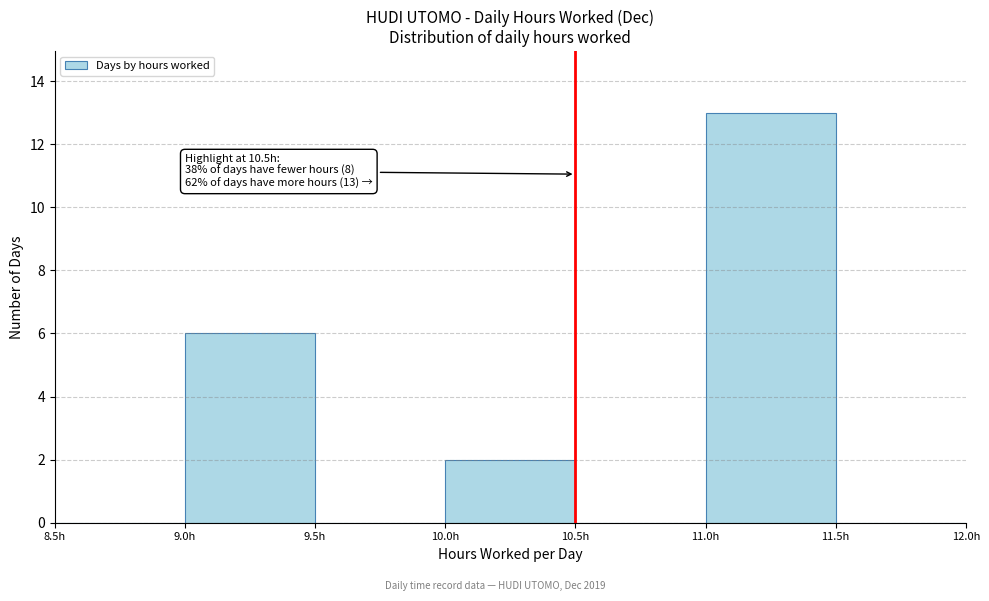

Over which range of the x-axis is the bar tallest?

11.0 to 11.5